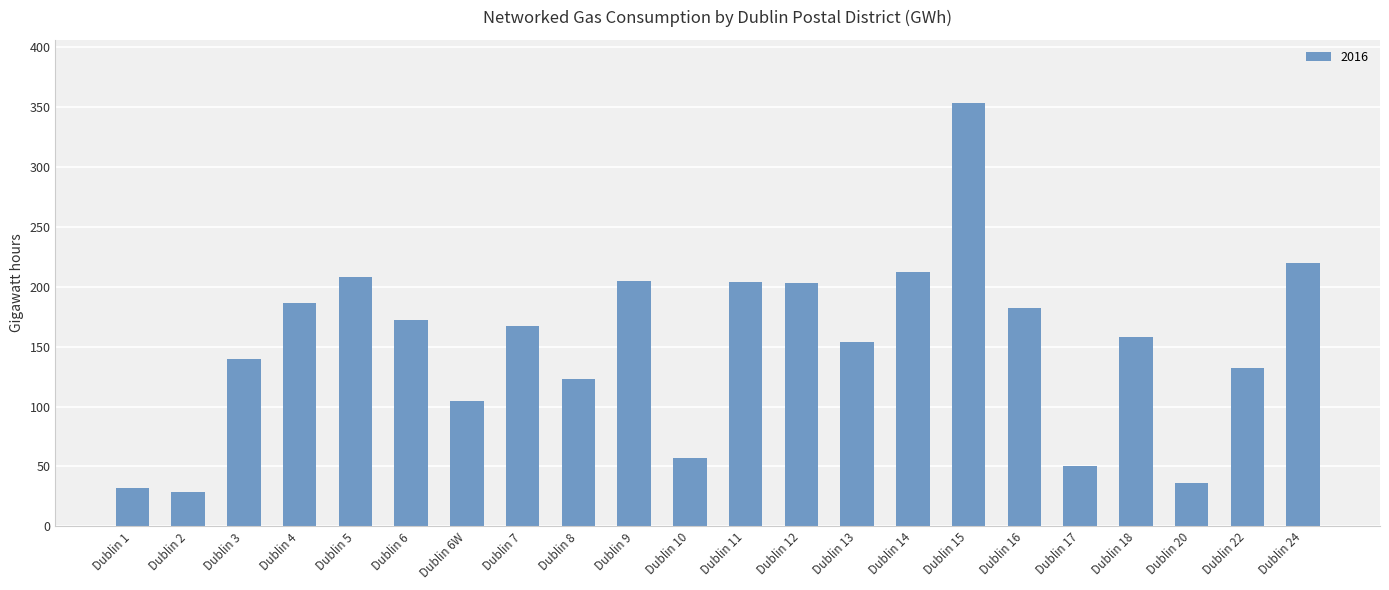

Count the number of data series in this chart.

1